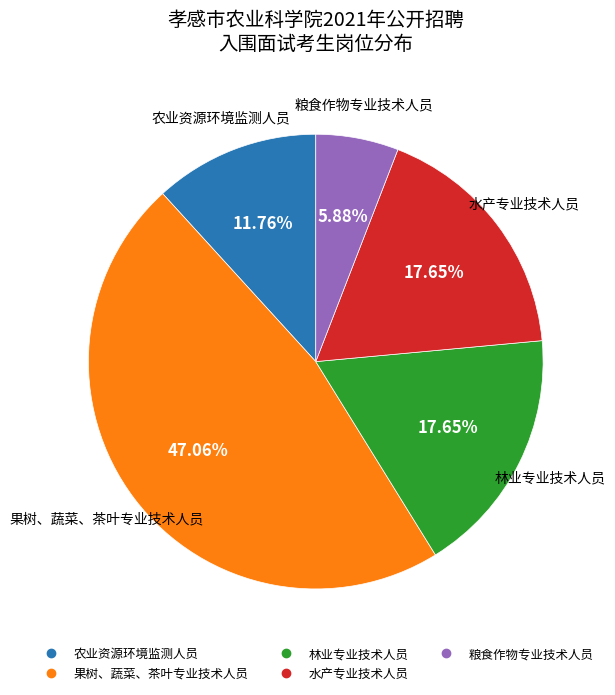

What is the ratio of the value at 林业专业技术人员 to the value at 水产专业技术人员?

1.0